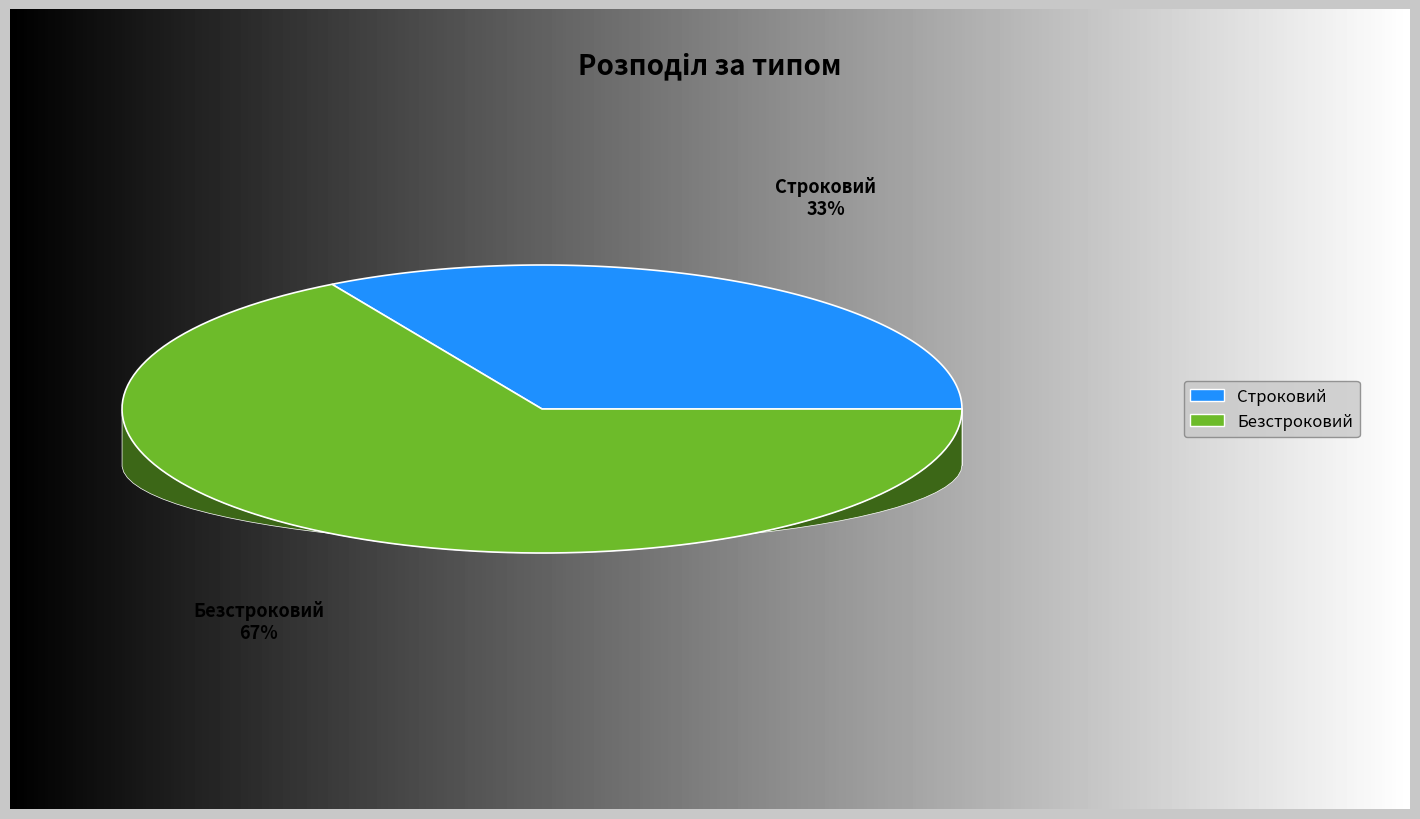

The Строковий slice represents 19% of the pie. True or false?

False